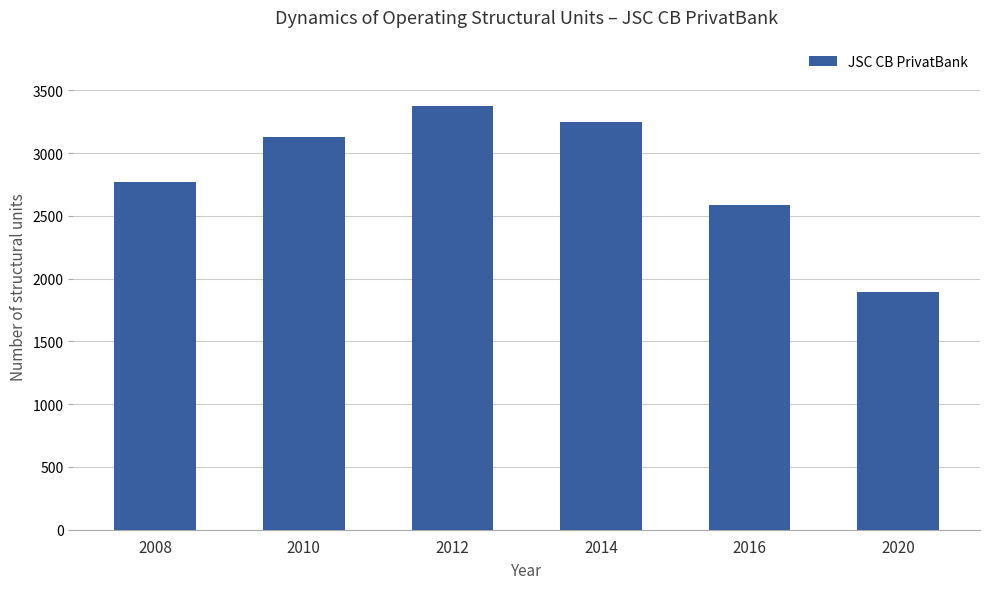

Are the bars horizontal?

No